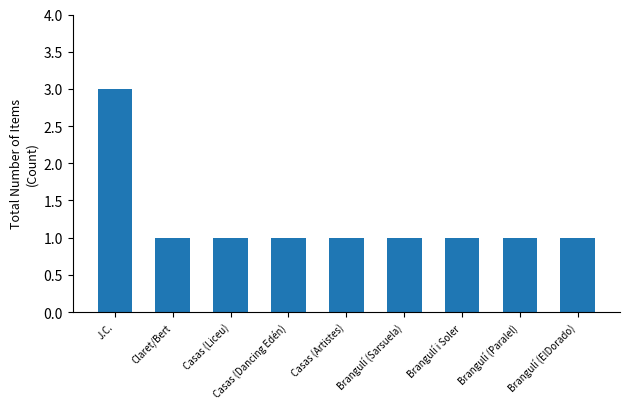

At which category does the chart reach its peak across all series?

J.C.